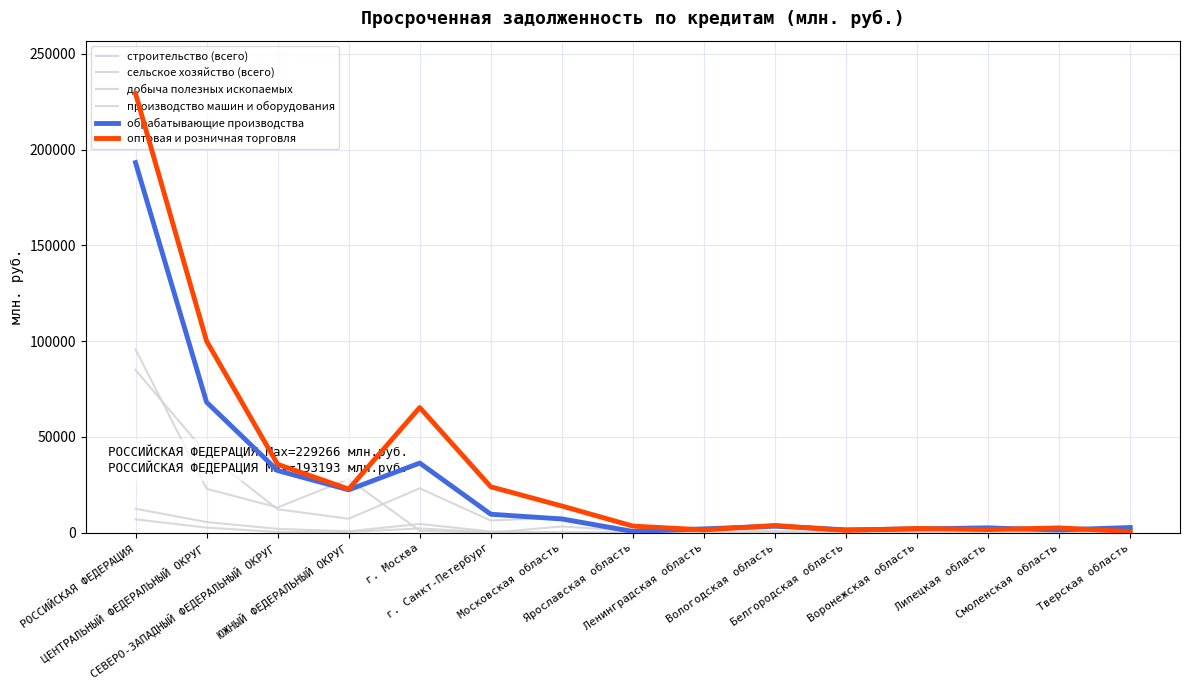

How many lines are shown in the chart?

6